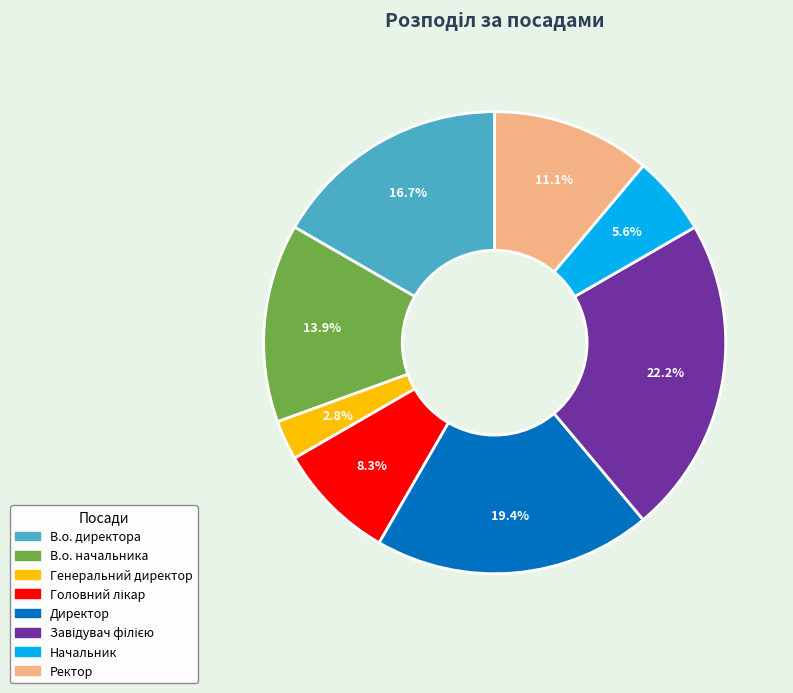

Which category has the smallest portion of the pie?

Генеральний директор